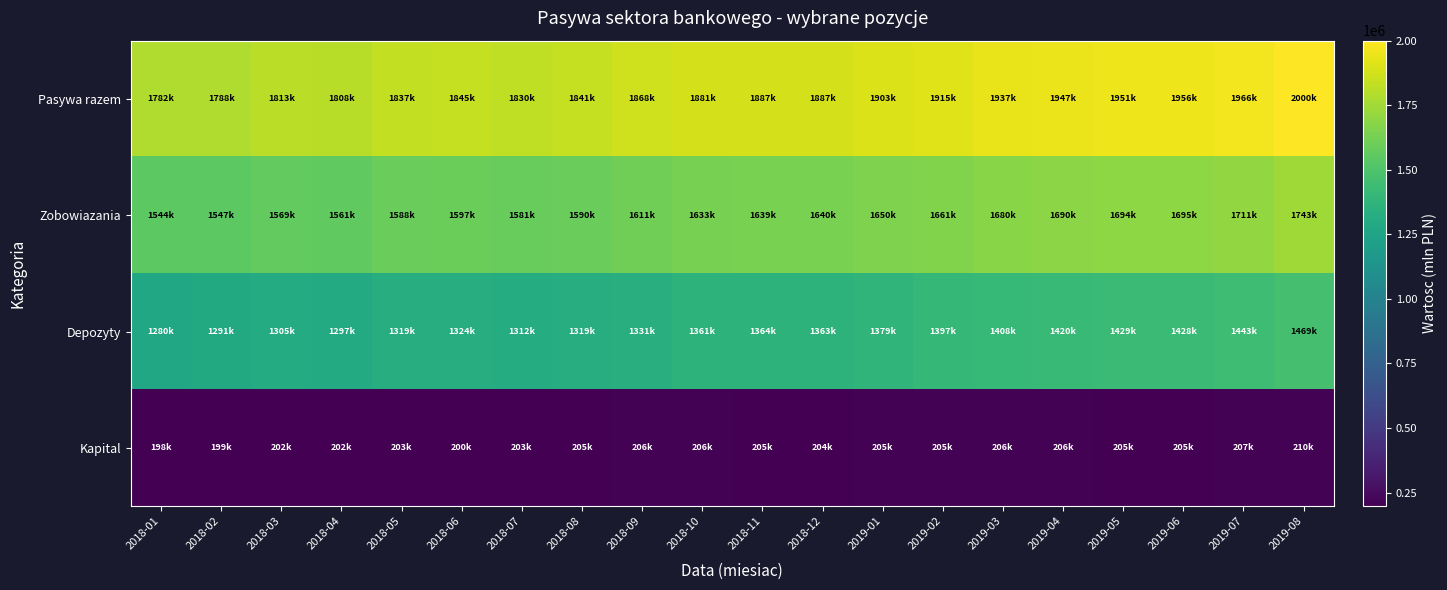

Reading right to left, list all the values displayed in this chart.

Pasywa razem: 2019-08=2000251	2019-07=1965803	2019-06=1955873	2019-05=1951267	2019-04=1947036	2019-03=1937223	2019-02=1915048	2019-01=1902810	2018-12=1886674	2018-11=1887342	2018-10=1880697	2018-09=1867824	2018-08=1840524	2018-07=1829901	2018-06=1845184	2018-05=1836544	2018-04=1807970	2018-03=1813005	2018-02=1788385	2018-01=1782302
Zobowiazania: 2019-08=1742659	2019-07=1710736	2019-06=1695478	2019-05=1694208	2019-04=1689555	2019-03=1679533	2019-02=1660797	2019-01=1649648	2018-12=1640403	2018-11=1638852	2018-10=1632612	2018-09=1610592	2018-08=1589579	2018-07=1581180	2018-06=1596733	2018-05=1588261	2018-04=1560524	2018-03=1568722	2018-02=1546895	2018-01=1544208
Depozyty: 2019-08=1468772	2019-07=1442914	2019-06=1427542	2019-05=1429453	2019-04=1419978	2019-03=1408162	2019-02=1396706	2019-01=1378920	2018-12=1363128	2018-11=1364292	2018-10=1361054	2018-09=1330677	2018-08=1319159	2018-07=1312118	2018-06=1323513	2018-05=1318815	2018-04=1296820	2018-03=1305141	2018-02=1290629	2018-01=1280413
Kapital: 2019-08=209514	2019-07=206810	2019-06=204553	2019-05=204724	2019-04=205843	2019-03=205699	2019-02=204807	2019-01=204741	2018-12=204001	2018-11=204678	2018-10=205699	2018-09=205557	2018-08=204625	2018-07=202772	2018-06=200119	2018-05=202684	2018-04=202471	2018-03=201531	2018-02=199298	2018-01=197696